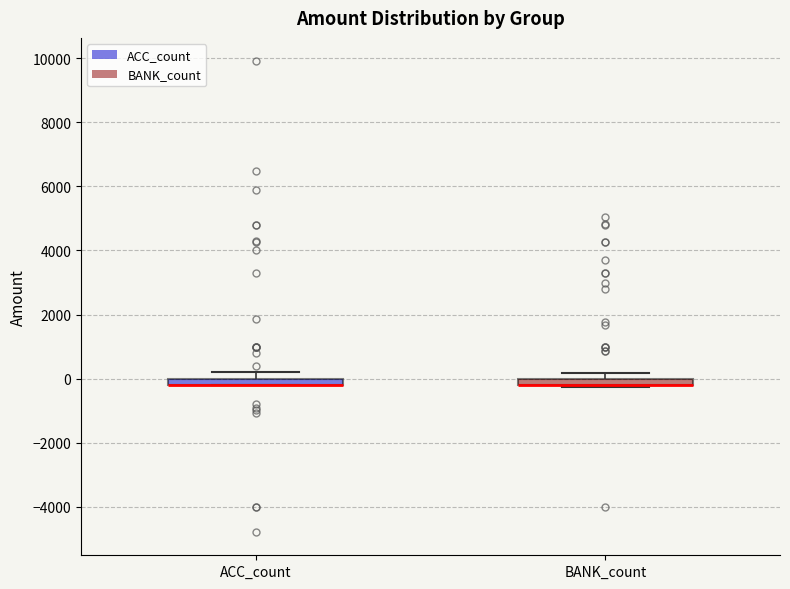

Where is the lower edge of the box for BANK_count on the y-axis? The values are not printed on the chart, so give them approximately, as read against the axis.

-200